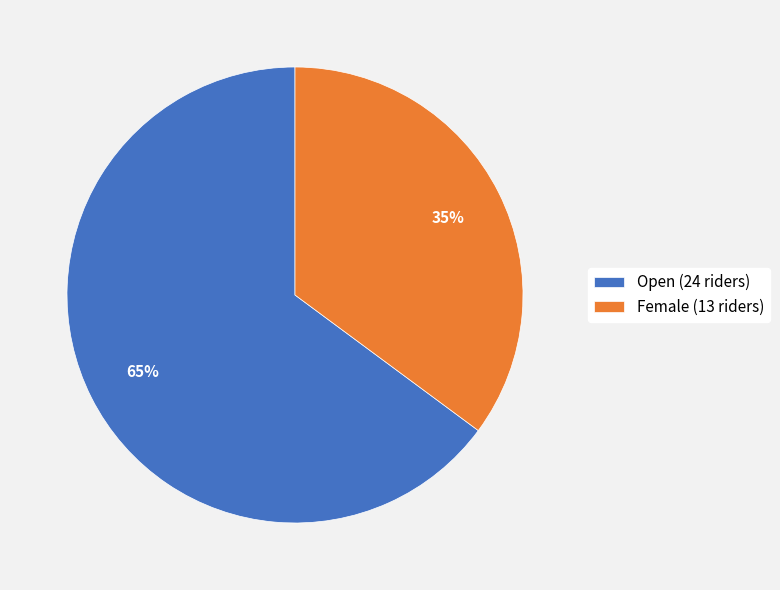

To the nearest percent, what is the difference between the largest and smallest slice percentages?

30%